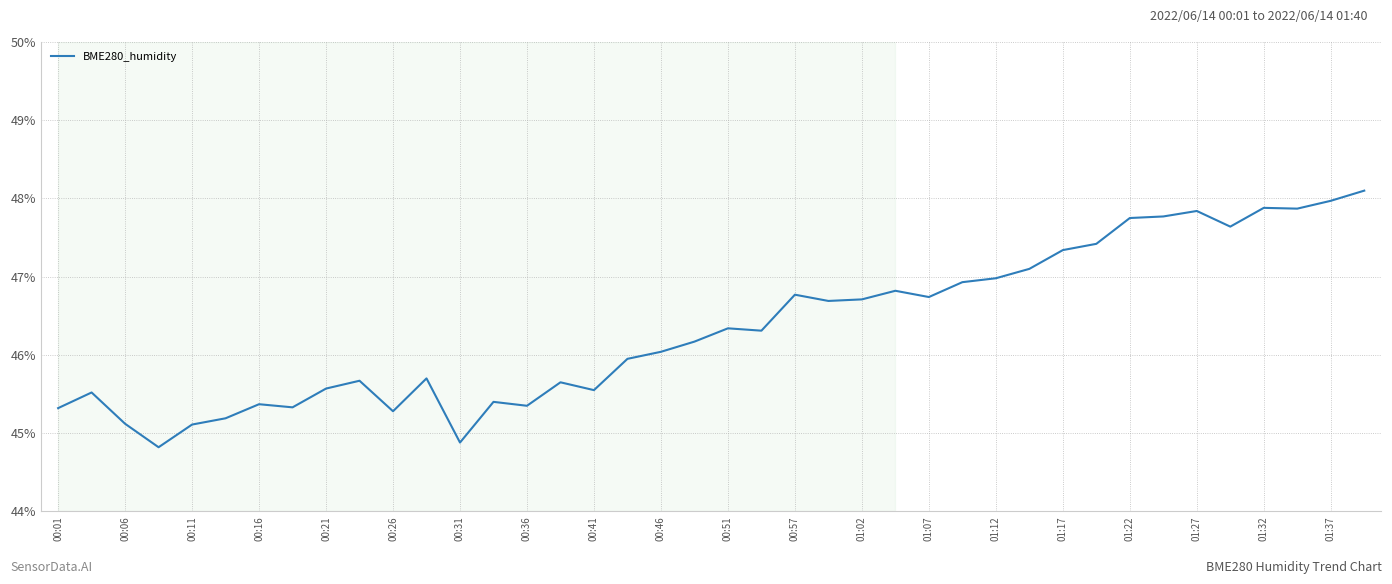

What is the difference between the maximum and minimum values?

3.3